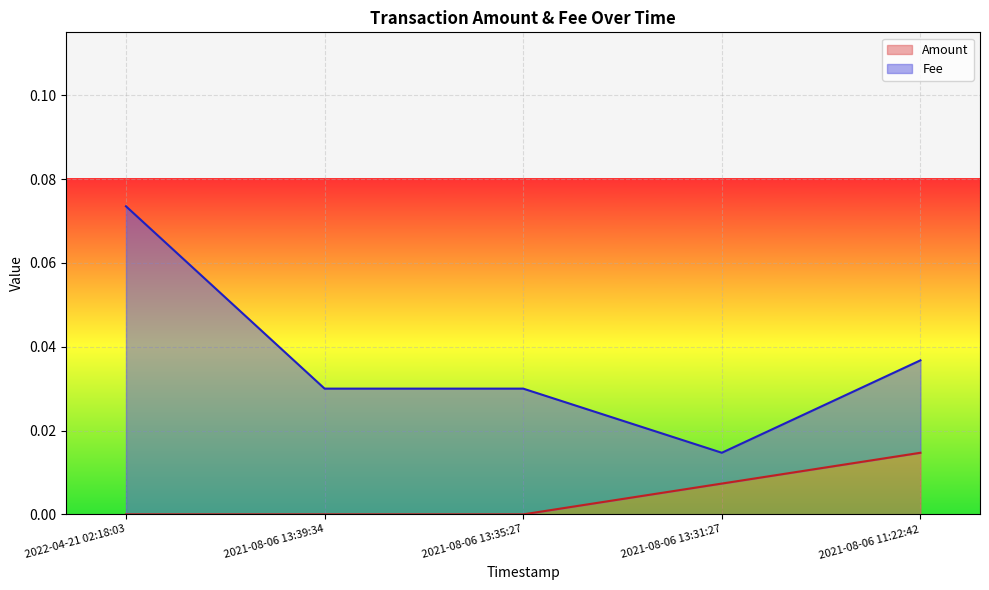

The Amount series shows 0.0 at 2021-08-06 13:39:34. True or false?

True